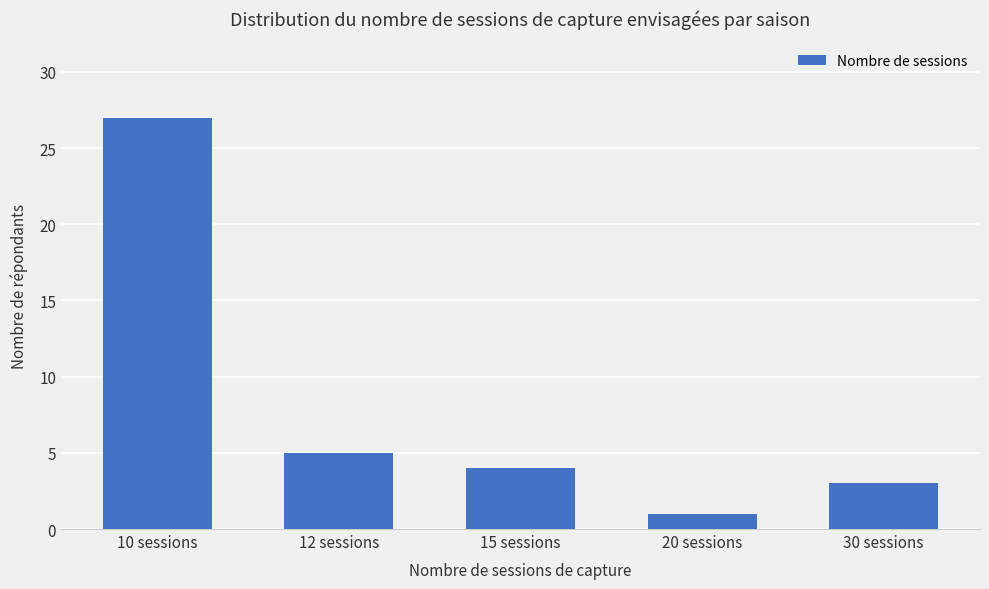

What is the ratio of the value at 20 sessions to the value at 12 sessions?

0.2